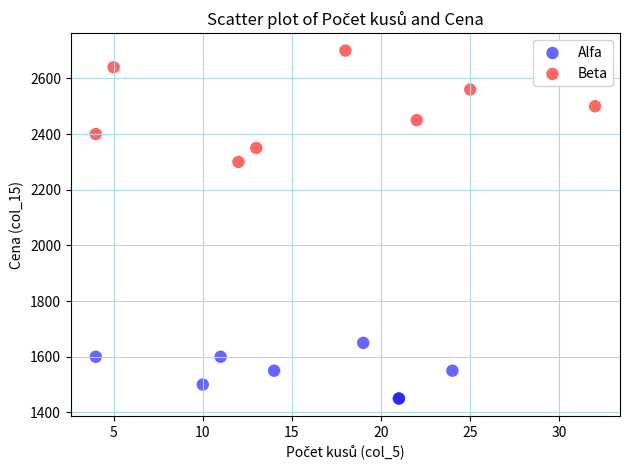

Which series contains the lowest Y value?

Alfa